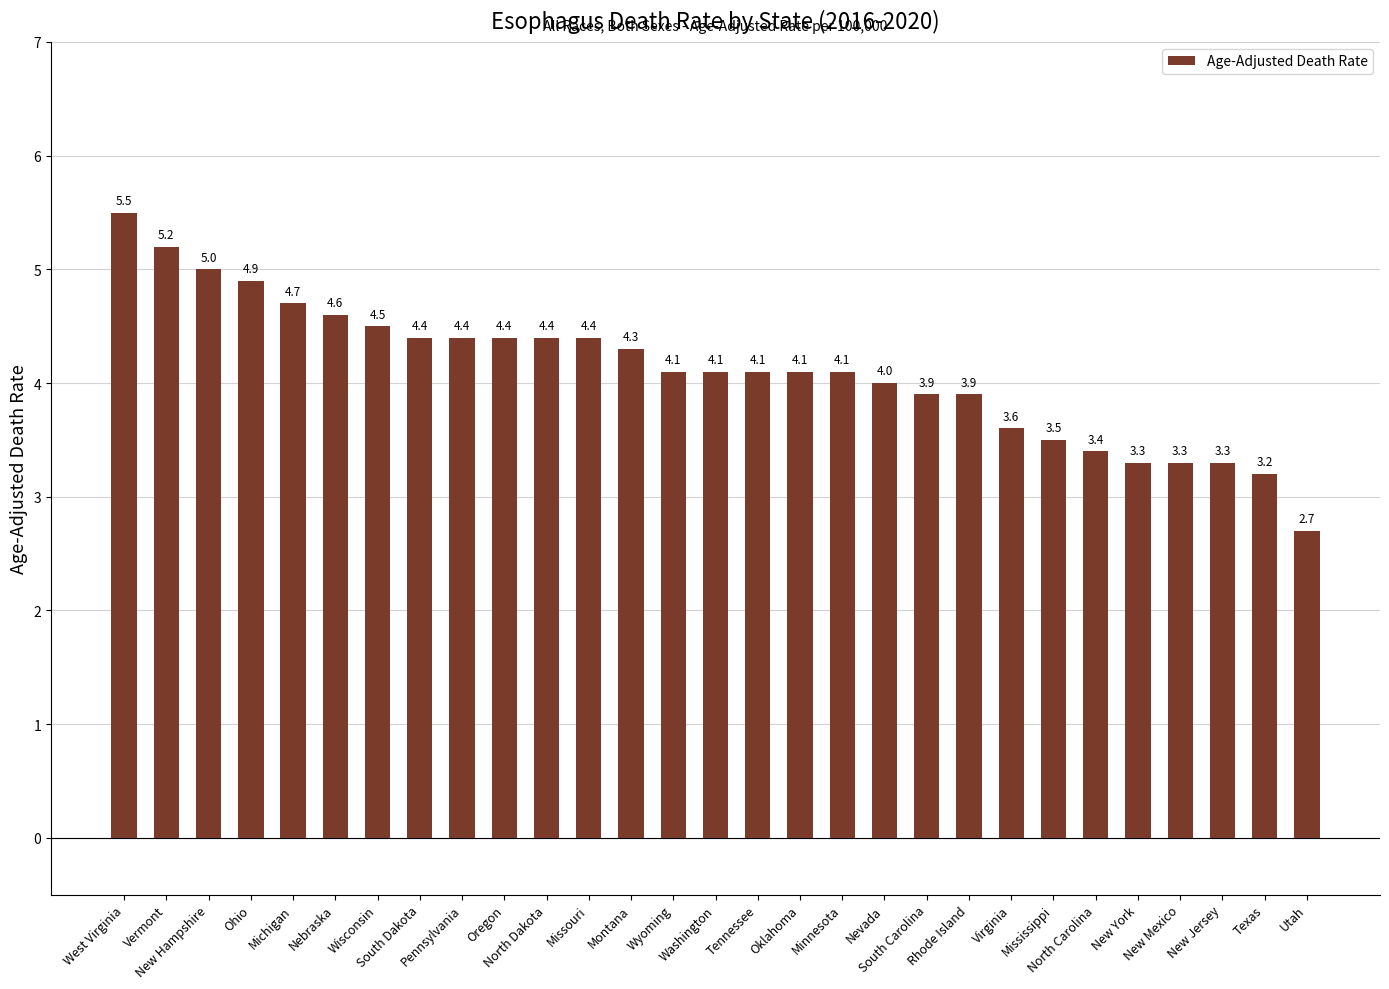

Which category has the highest value across all series?

West Virginia